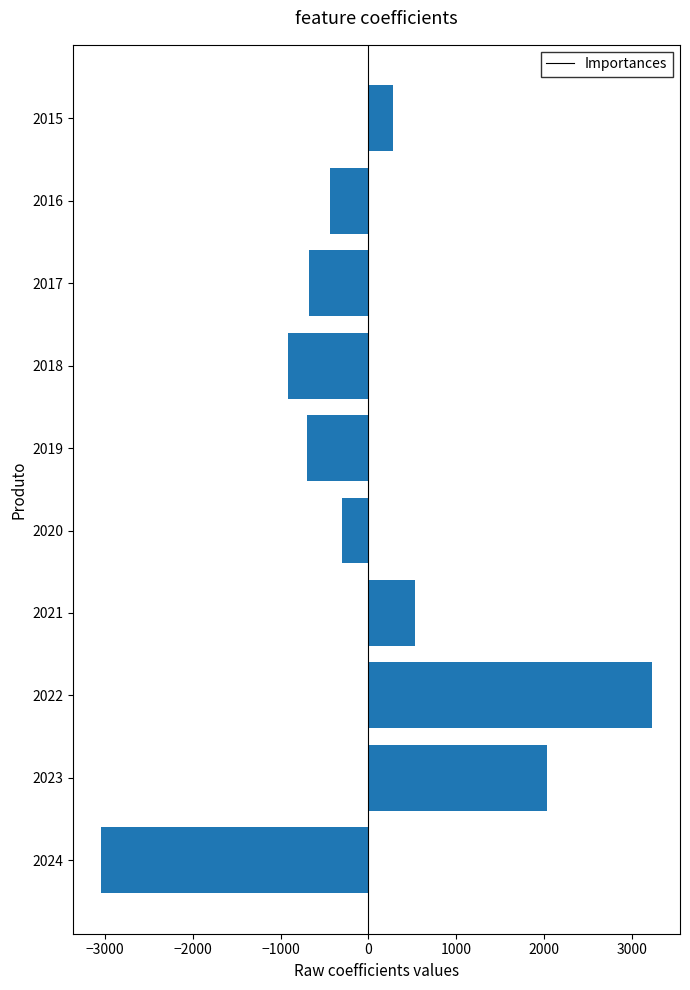

What is the value of the 10th bar from the top?

-3047.4